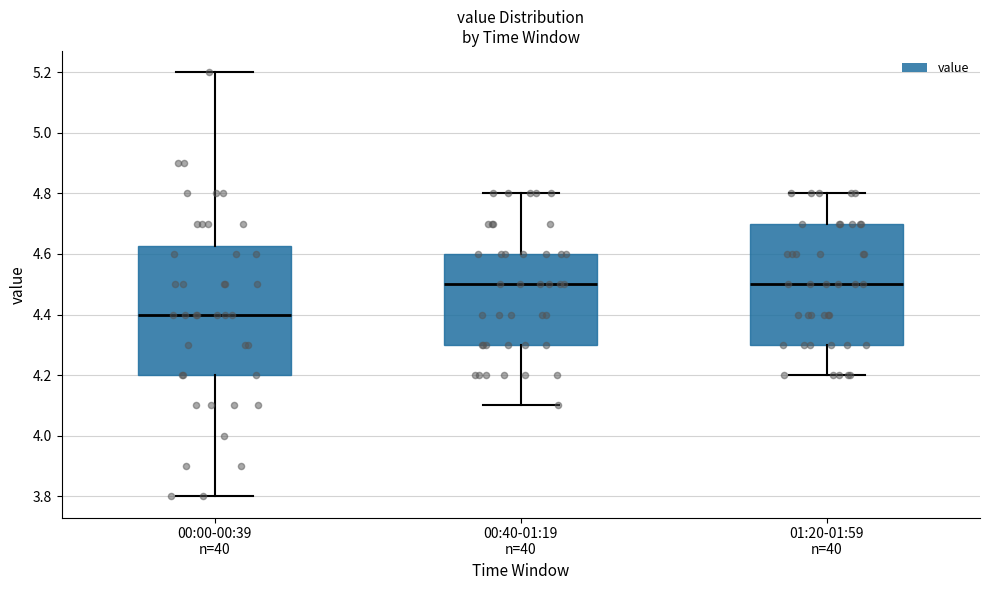

Reading left to right, transcribe this box plot: for each box, give where its median line is, the range the box spans, and where its two whiskers end, as read against the y-axis. The values are not printed on the chart, so give them approximately, as read against the axis.

00:00-00:39 n=40: median 4.40, box 4.20 to 4.62, whiskers 3.80 to 5.20
00:40-01:19 n=40: median 4.50, box 4.30 to 4.60, whiskers 4.10 to 4.80
01:20-01:59 n=40: median 4.50, box 4.30 to 4.70, whiskers 4.20 to 4.80